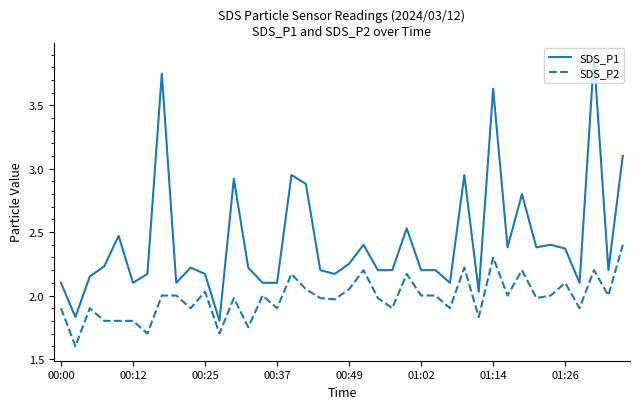

True or false: SDS_P2 and SDS_P1 cross at least once.

False